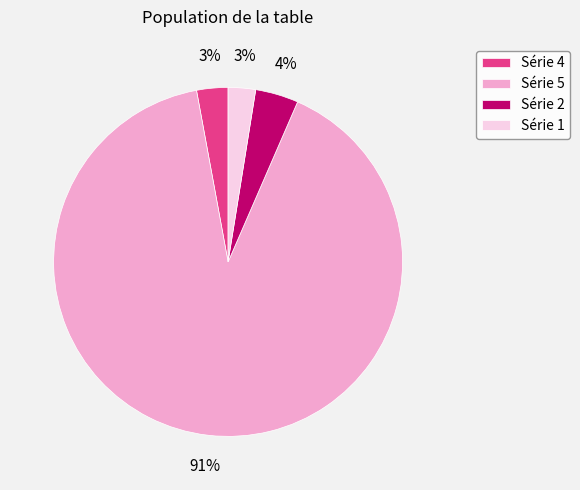

How many segments does this pie chart have?

4